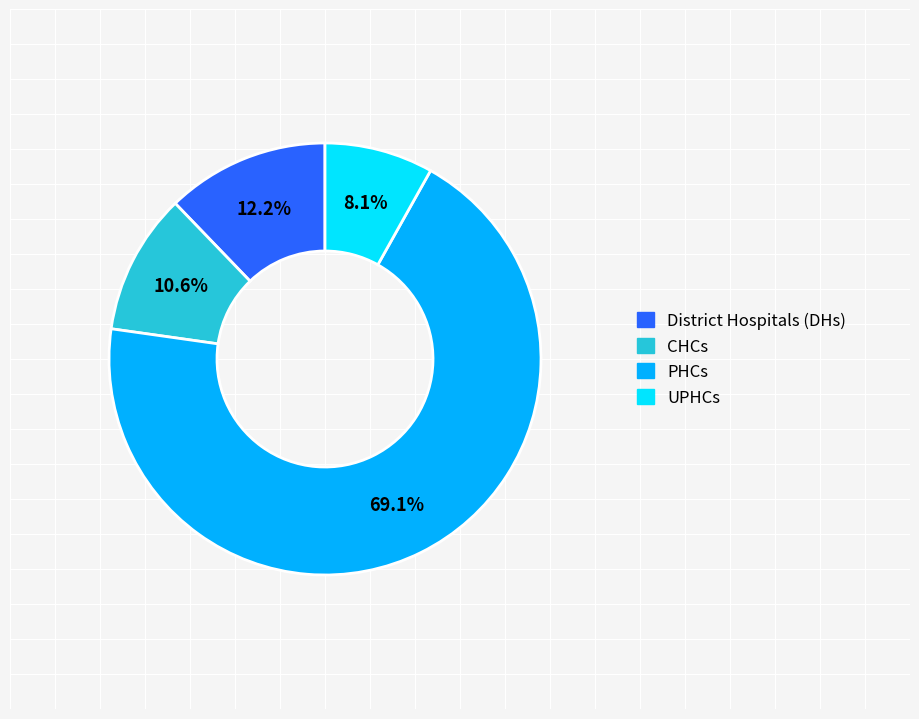

What is the ratio of the value at PHCs to the value at CHCs?

6.5